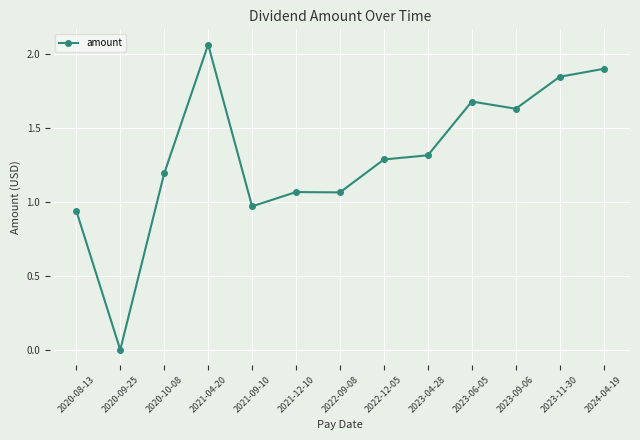

What is the change in value from 2020-10-08 to 2023-04-28?

+0.1